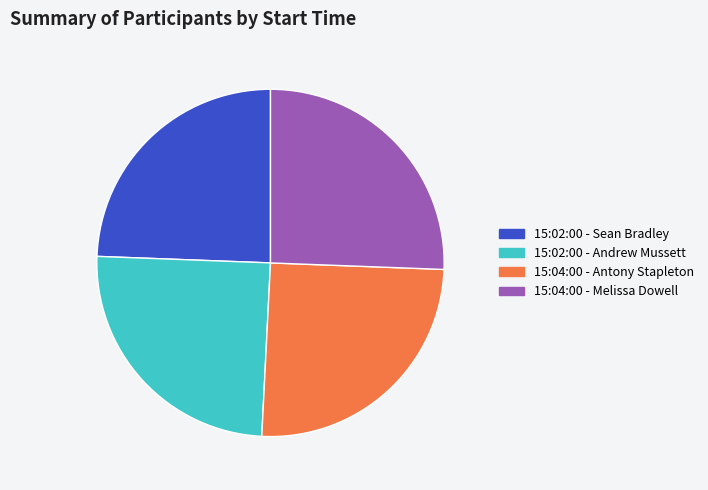

Which has a higher value, 15:02:00 - Sean Bradley or 15:04:00 - Antony Stapleton?

15:04:00 - Antony Stapleton